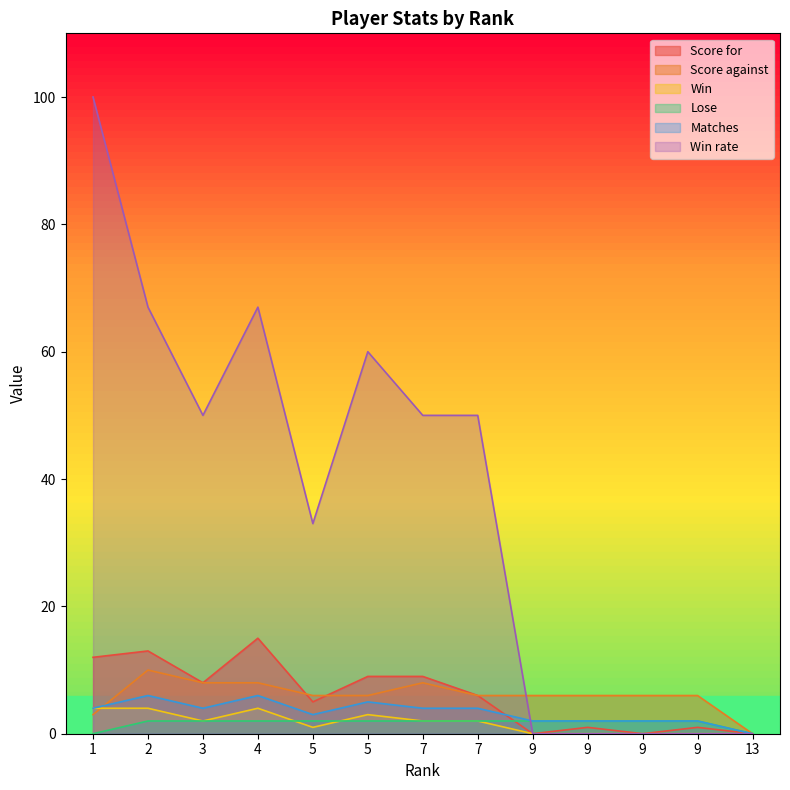

Which series has the largest total across all categories?

Win rate